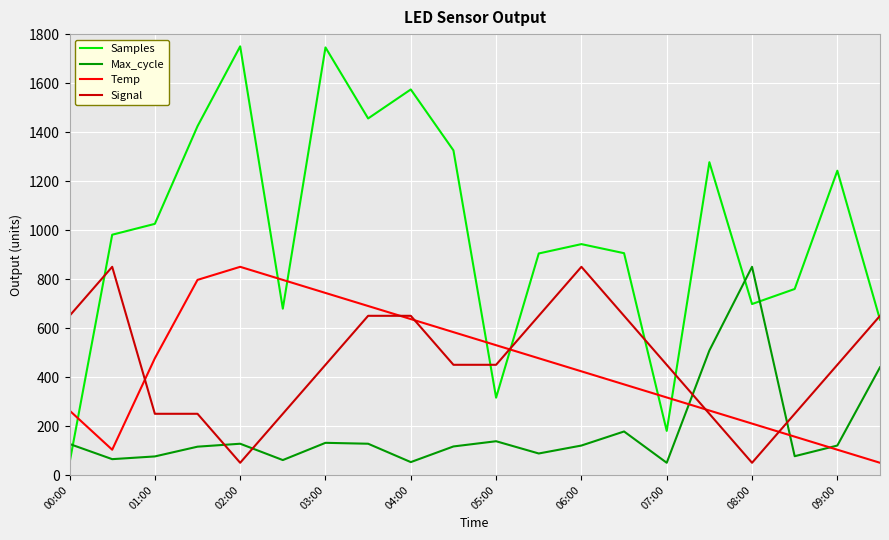

What is the maximum value shown in the chart?

1750.0